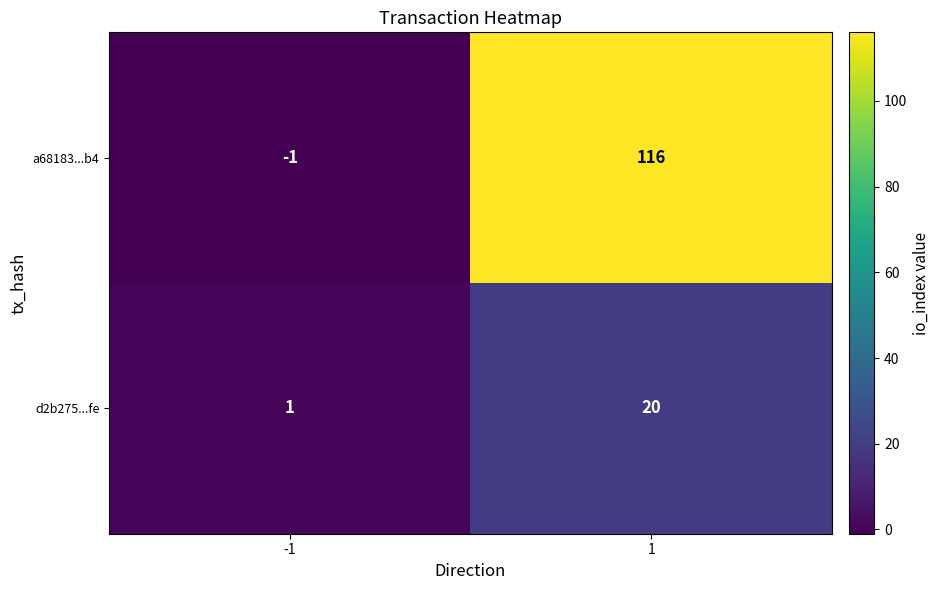

Reading left to right, list all the values displayed in this chart.

a68183...b4: -1=-1	1=116
d2b275...fe: -1=1	1=20